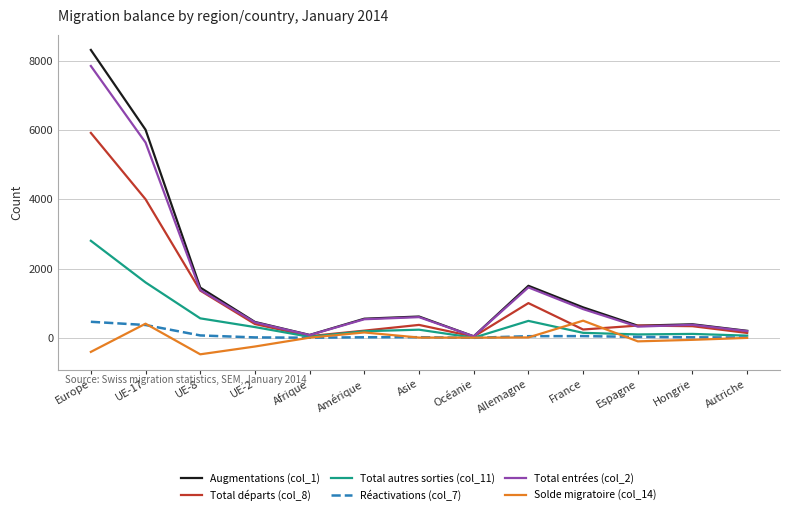

At which label does Augmentations (col_1) reach its peak?

Europe